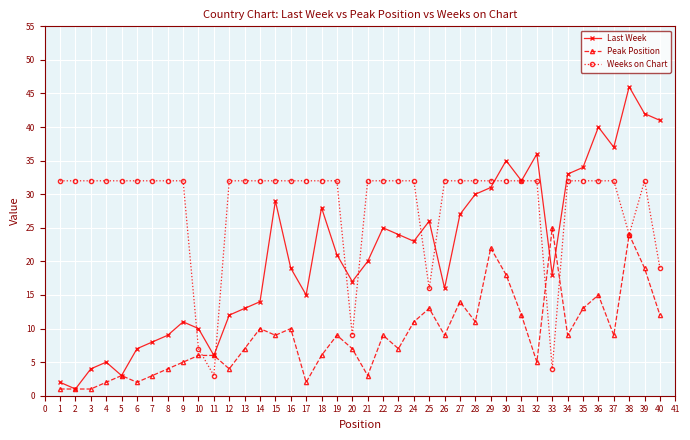

At which label is Last Week closest to 23?

24